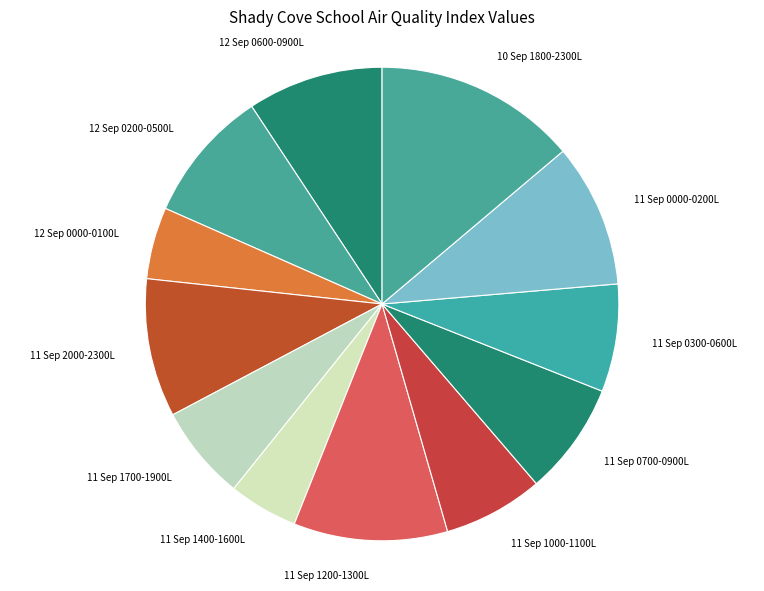

Which category has the biggest portion of the pie?

10 Sep 1800-2300L